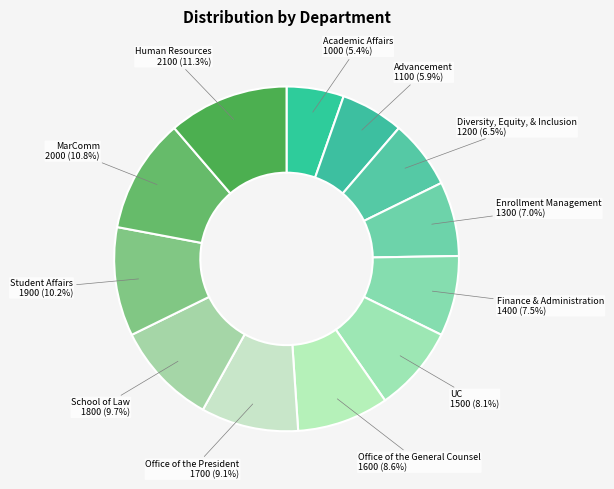

How many segments does this pie chart have?

12